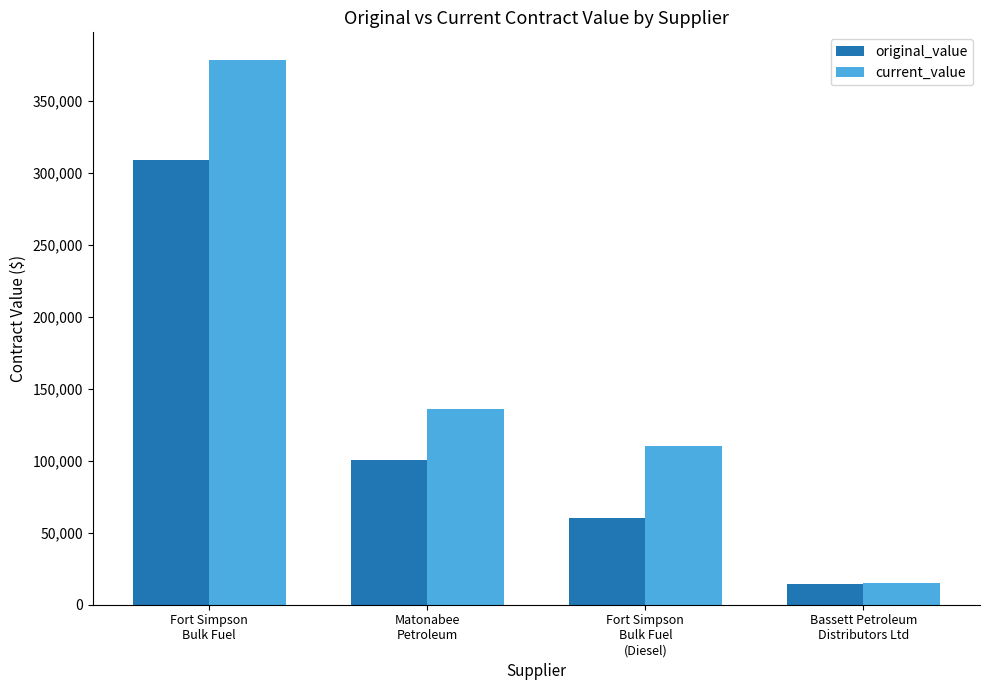

What is the label of the 4th bar from the left?

Bassett Petroleum
Distributors Ltd